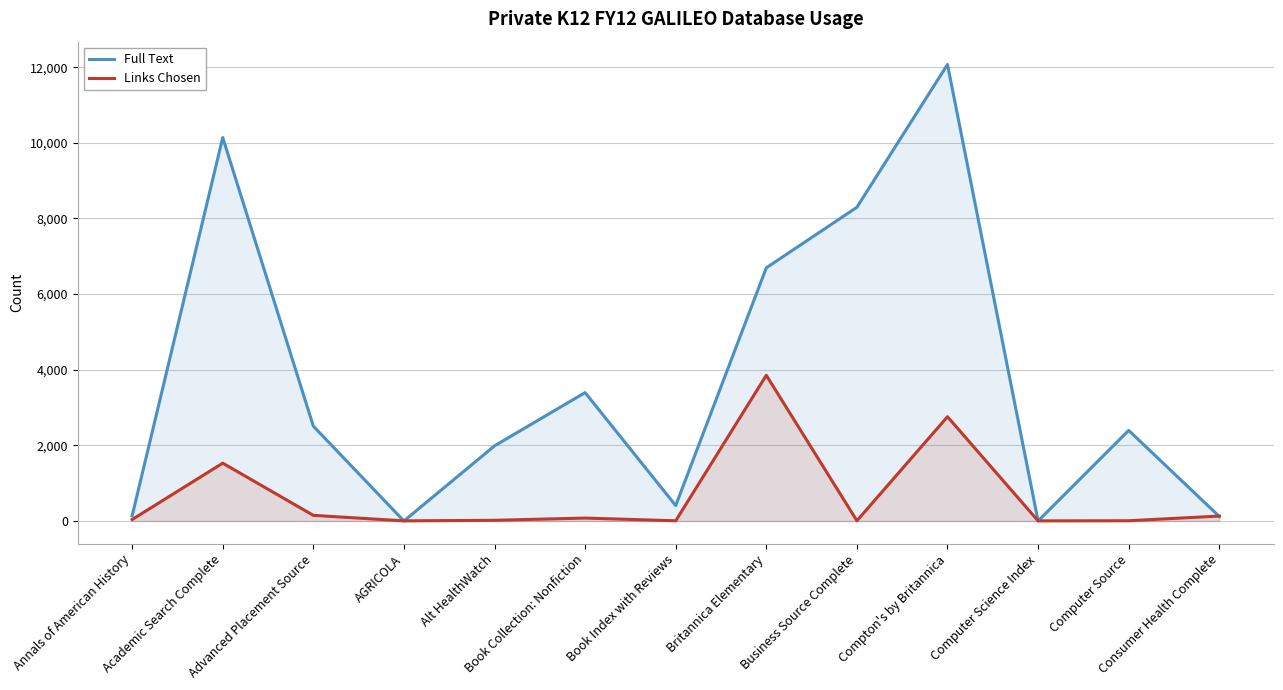

Which series has the widest spread of values?

Full Text